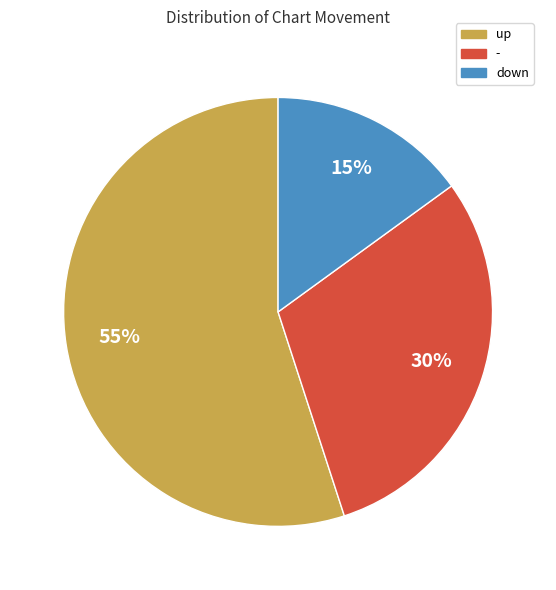

How many slices are in this pie chart?

3